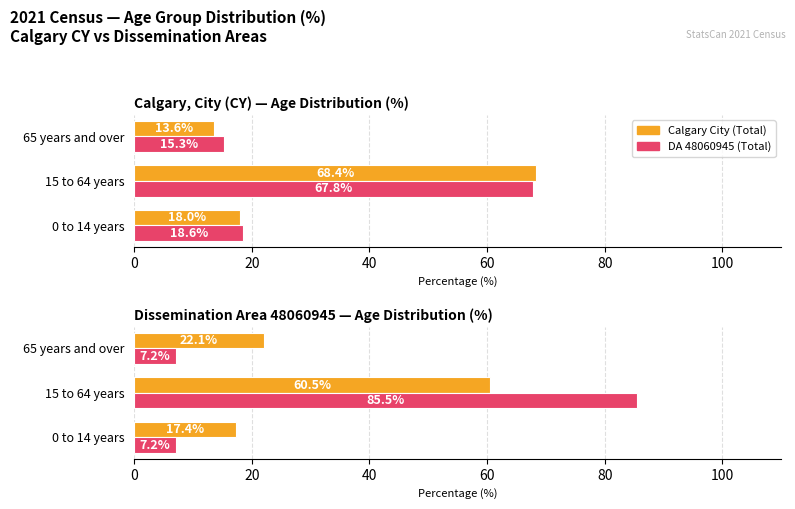

How many distinct data groups are displayed?

2